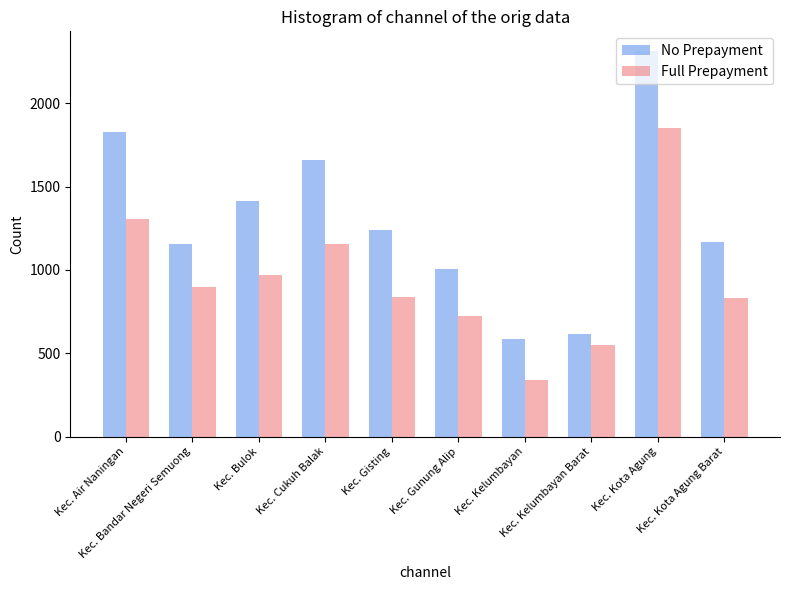

What is the greatest value displayed?

2316